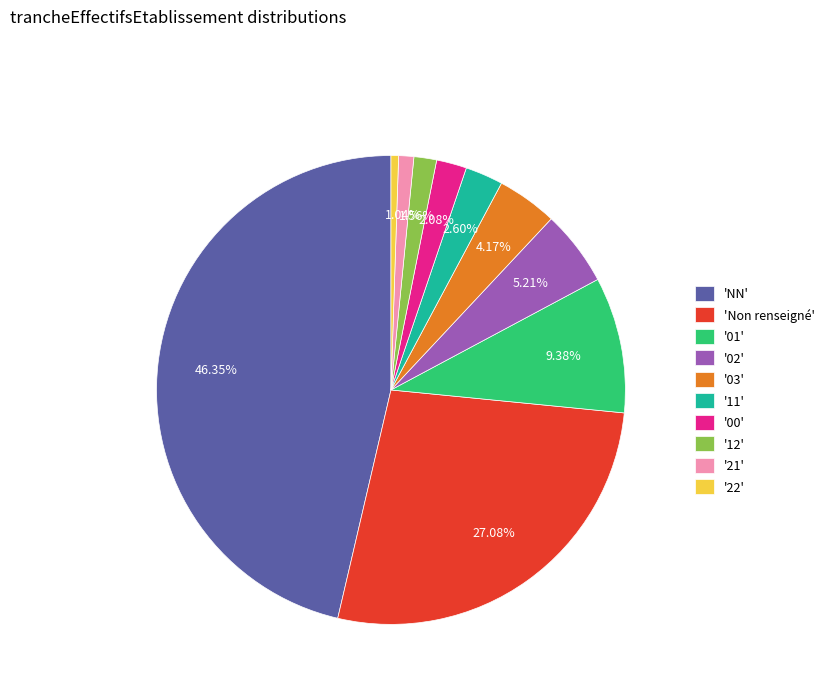

Rank the categories by value from highest to lowest.

'NN', 'Non renseigné', '01', '02', '03', '11', '00', '12', '21', '22'